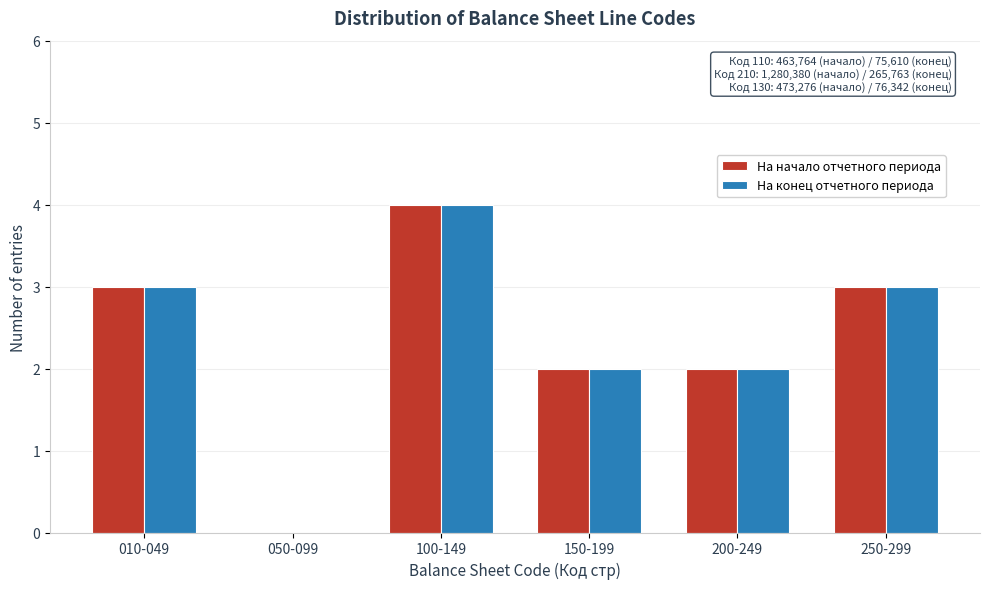

Reading left to right, what are all the values shown in this chart?

На начало отчетного периода: 010-049=3	050-099=0	100-149=4	150-199=2	200-249=2	250-299=3
На конец отчетного периода: 010-049=3	050-099=0	100-149=4	150-199=2	200-249=2	250-299=3